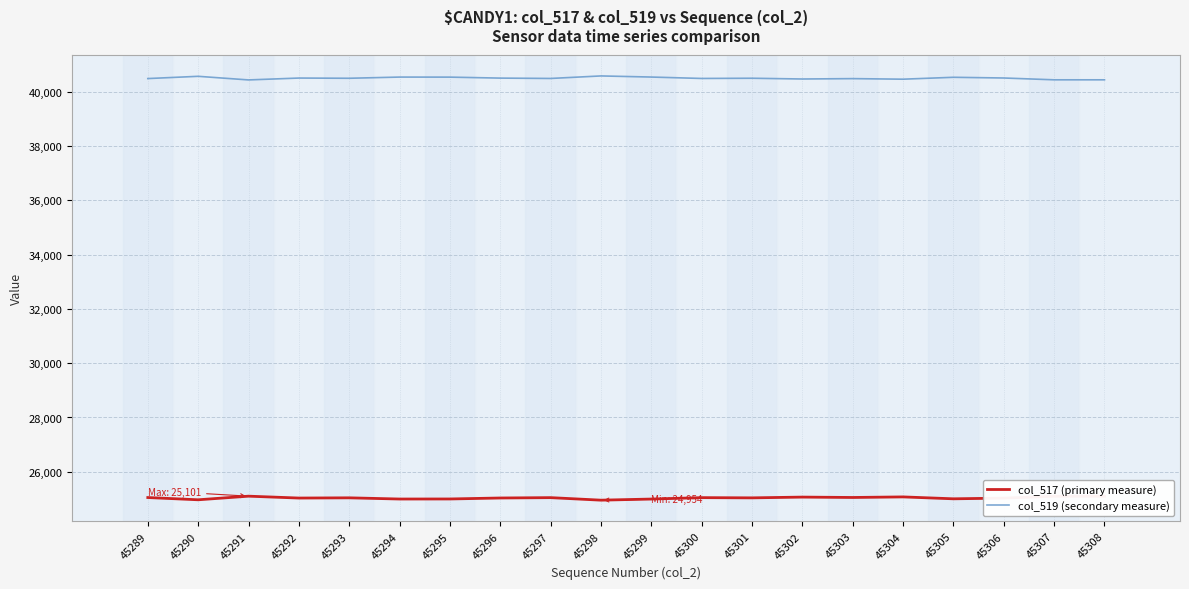

What is the spread (max minus min) of values at 45289?

15433